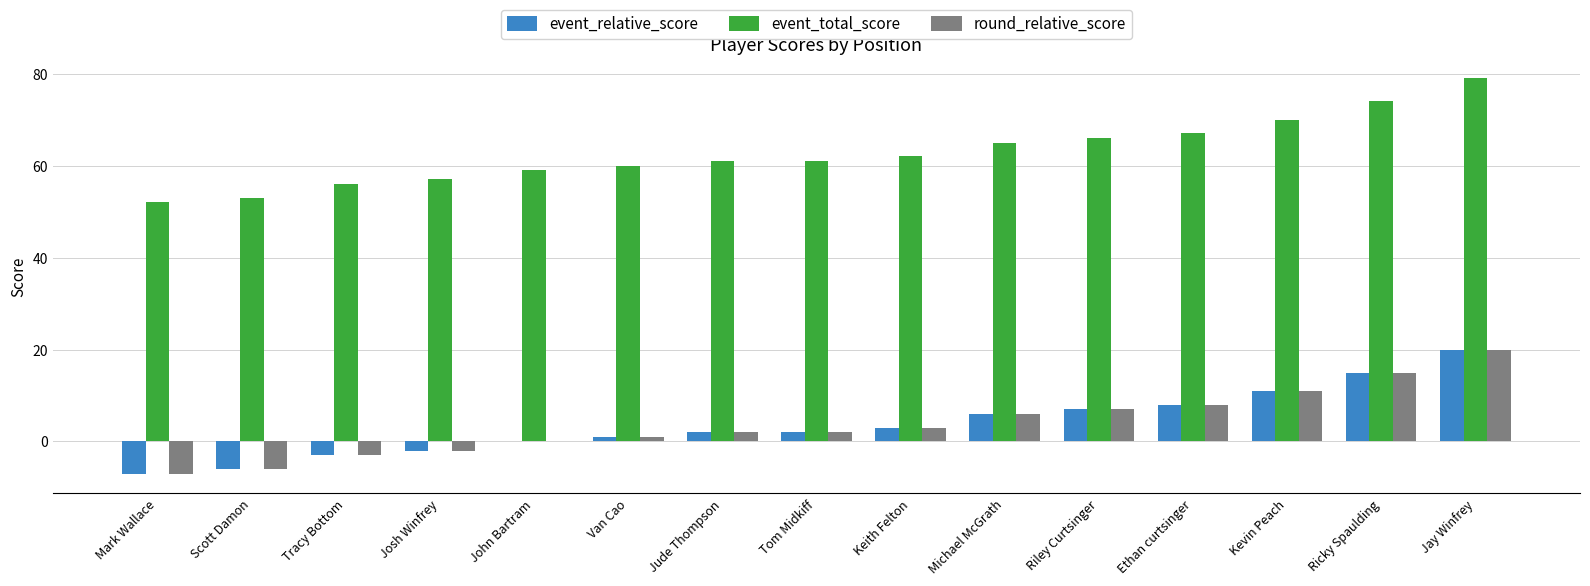

True or false: event_total_score has a value of 86 at Josh Winfrey.

False